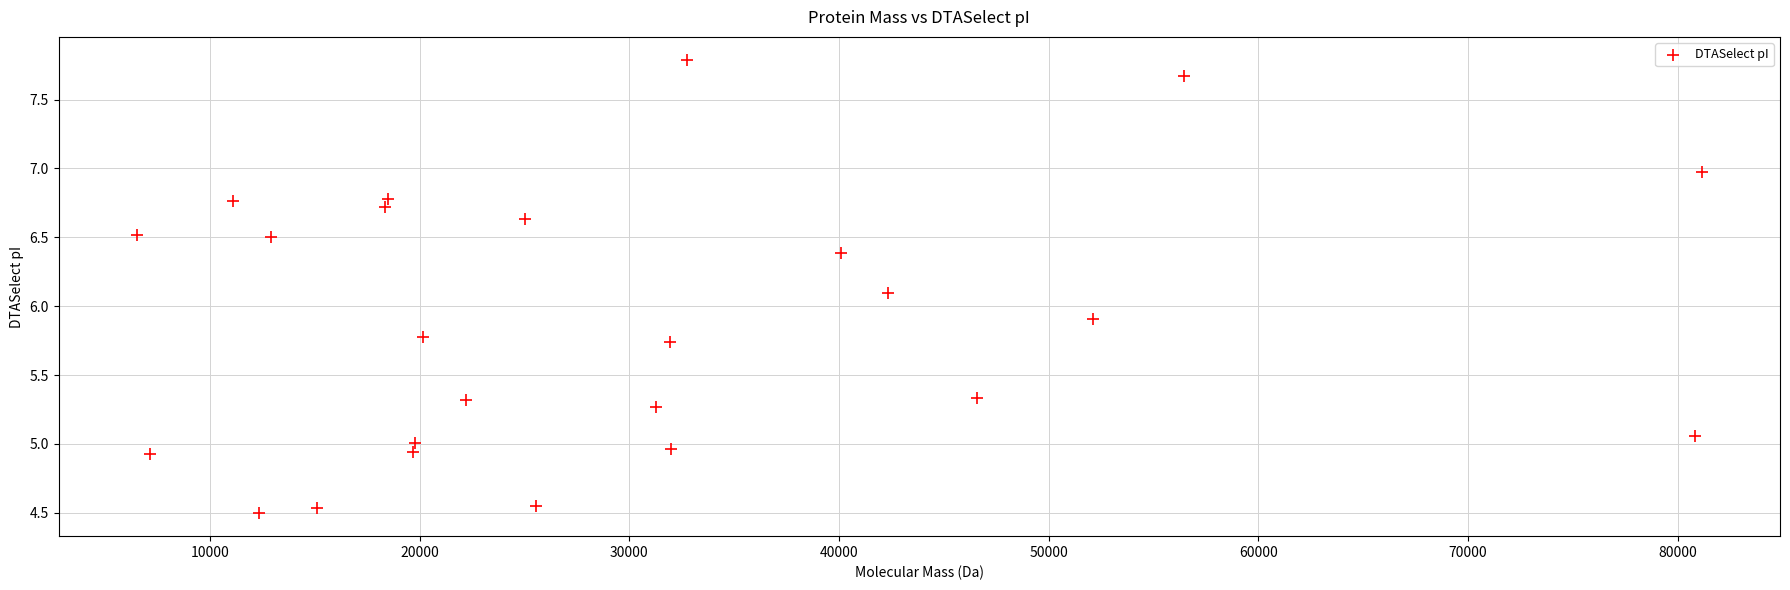

What is the range of Y values (max minus min)?

3.3